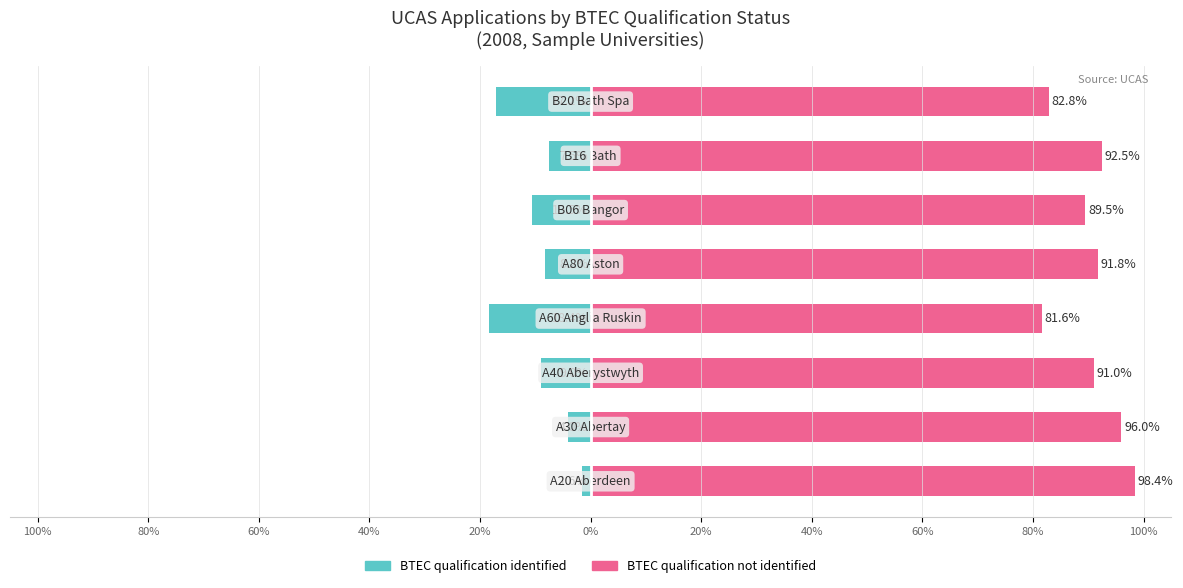

List the series in order of their overall mean, lowest first.

BTEC qualification identified, BTEC qualification not identified